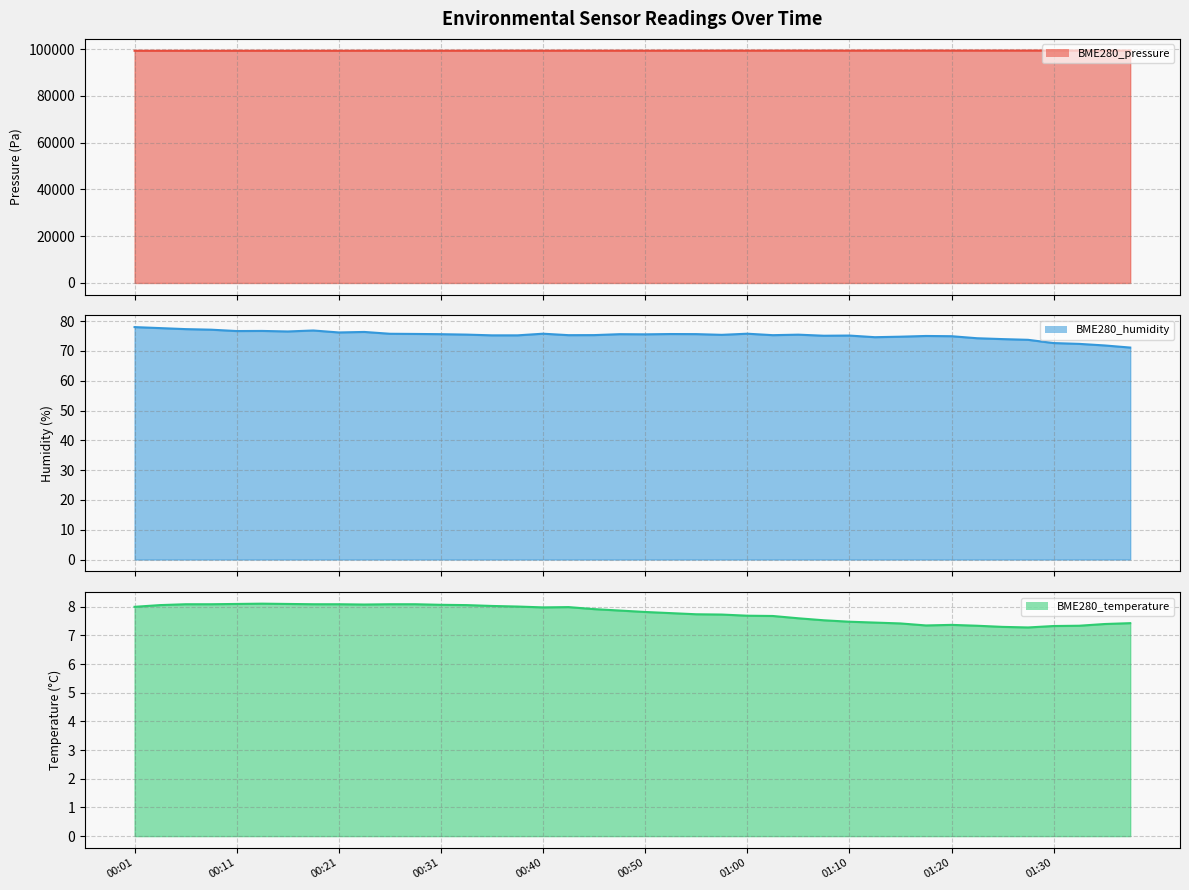

What position from the left is 00:38?

16